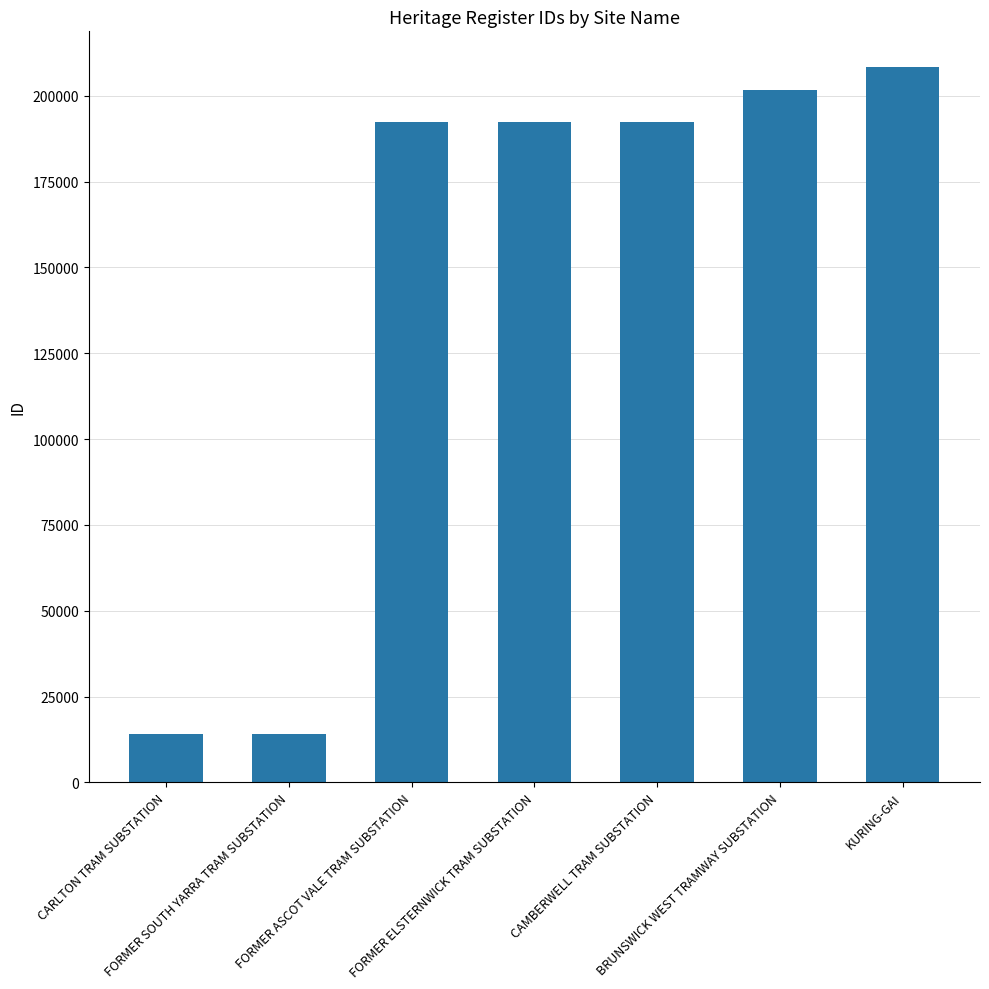

What is the smallest value displayed?

13964